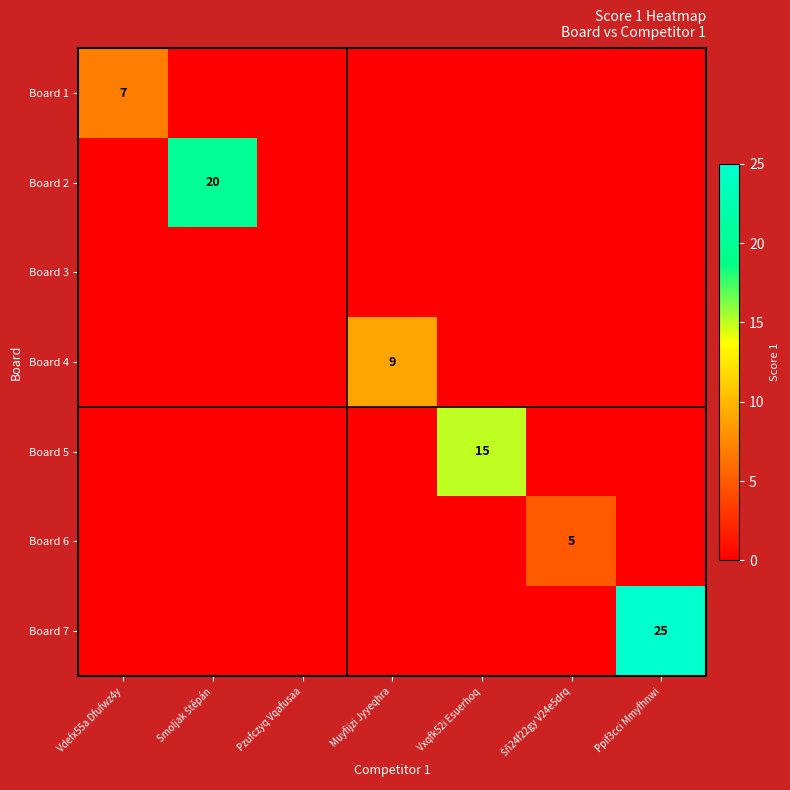

List the labels in order of Board 5 value, smallest first.

Vdefx55a Dfufwz4y, Smoljak Štěpán, Pzufczyq Vqafusaa, Muyfijzi Jyyeqhra, Šñ24f22gy V24e5drq, Ppif3cci Mmyfhnwi, Vxqfk52i Esuerhoq